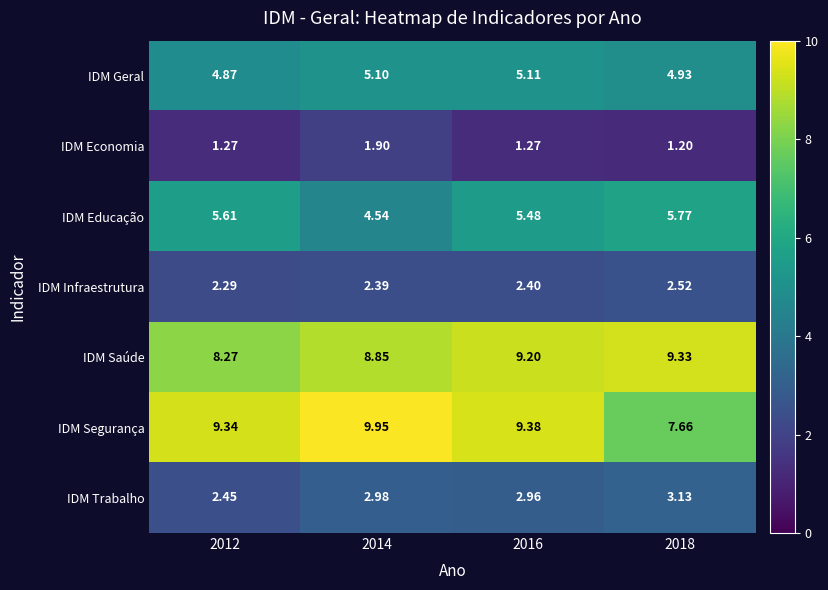

Which series has the widest spread of values?

IDM Segurança